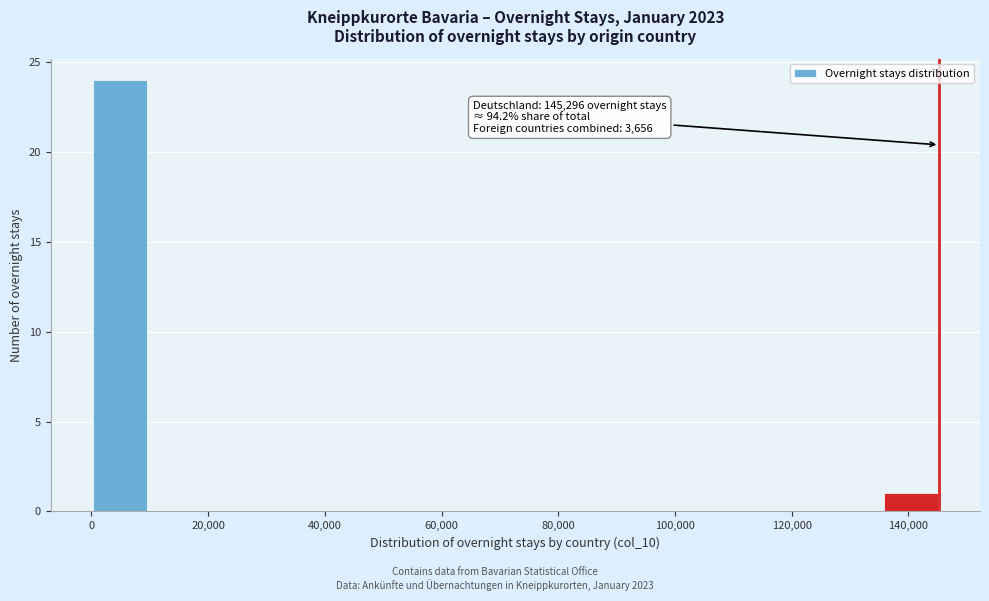

Which range on the x-axis has the tallest bar?

0 to 10000